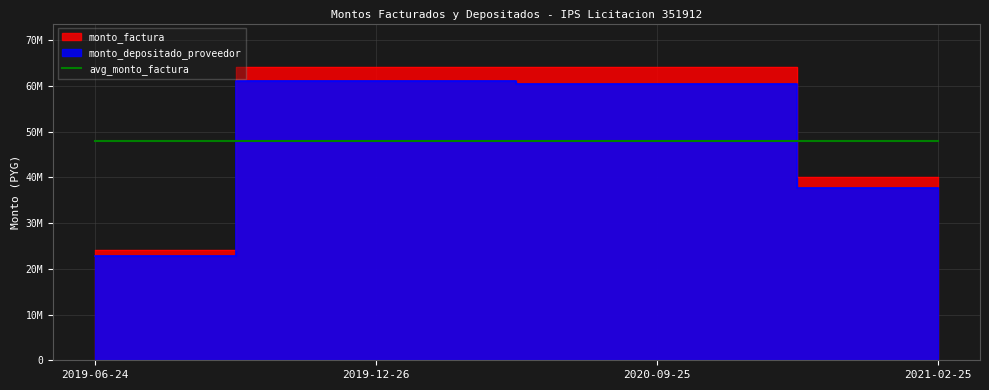

Reading right to left, extract all data points from this chart.

monto_factura: 2021-02-25=40000000	2020-09-25=64000000	2019-12-26=64000000	2019-06-24=24000000
monto_depositado_proveedor: 2021-02-25=37677091	2020-09-25=60283345	2019-12-26=61020648	2019-06-24=22882743